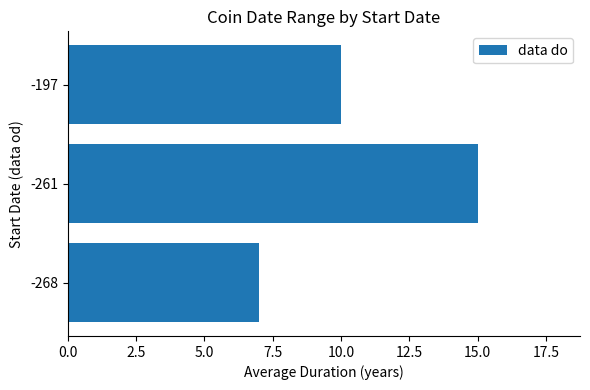

How many bars are there in total?

3